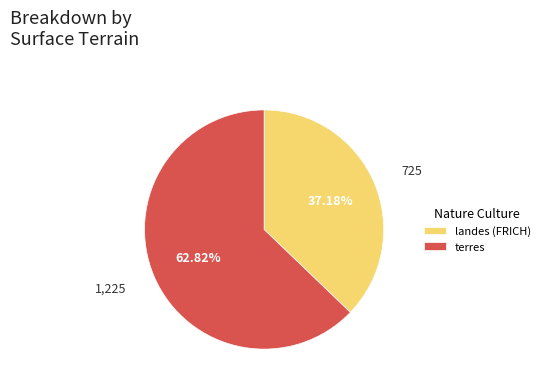

What is the ratio of the value at terres to the value at landes (FRICH)?

1.7